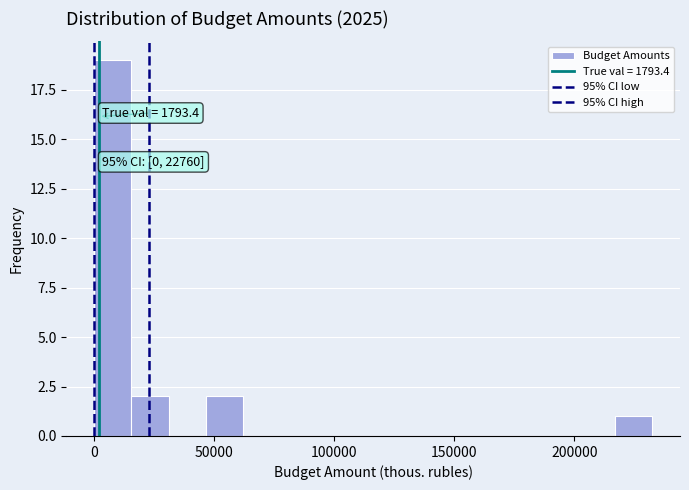

Read against the x-axis, roughly where is the centre of the tallest bar?

10000